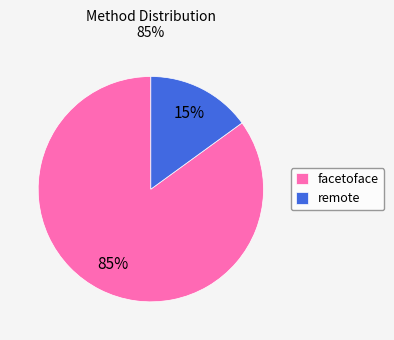

Do facetoface and remote together represent more than half of the pie?

Yes